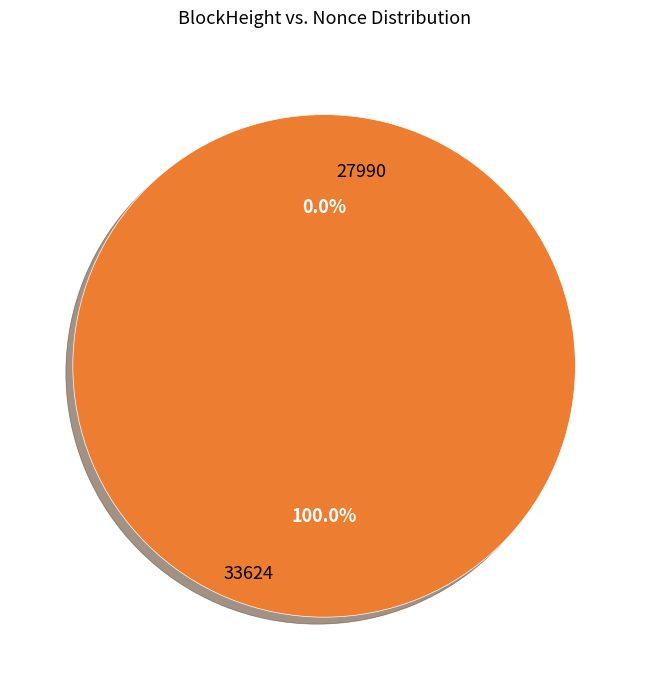

Between 33624 and 27990, which is larger?

27990